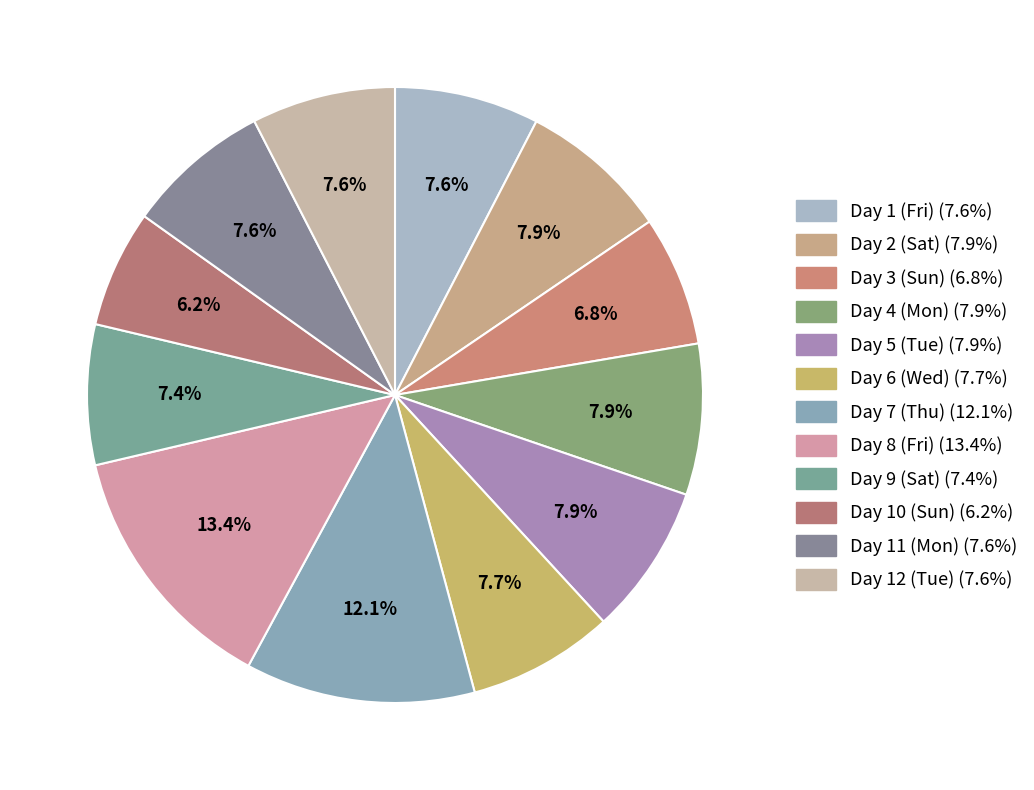

Which slice is the smallest?

Day 10 (Sun)